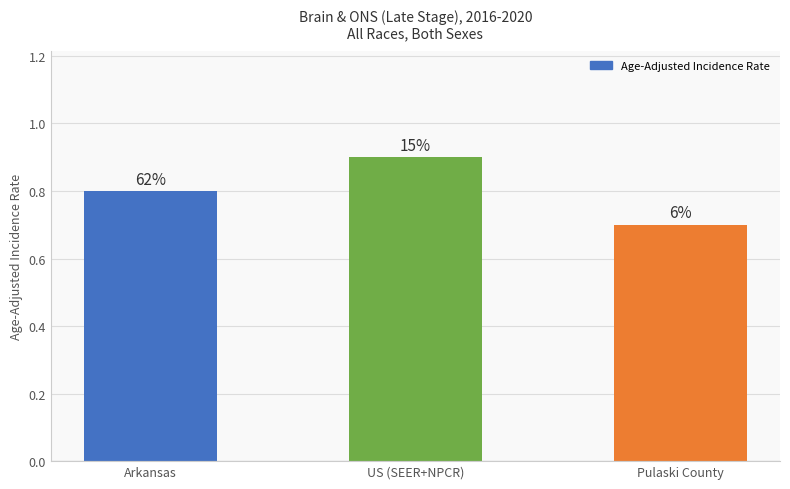

The chart shows a value of 0.7 at Pulaski County. True or false?

True